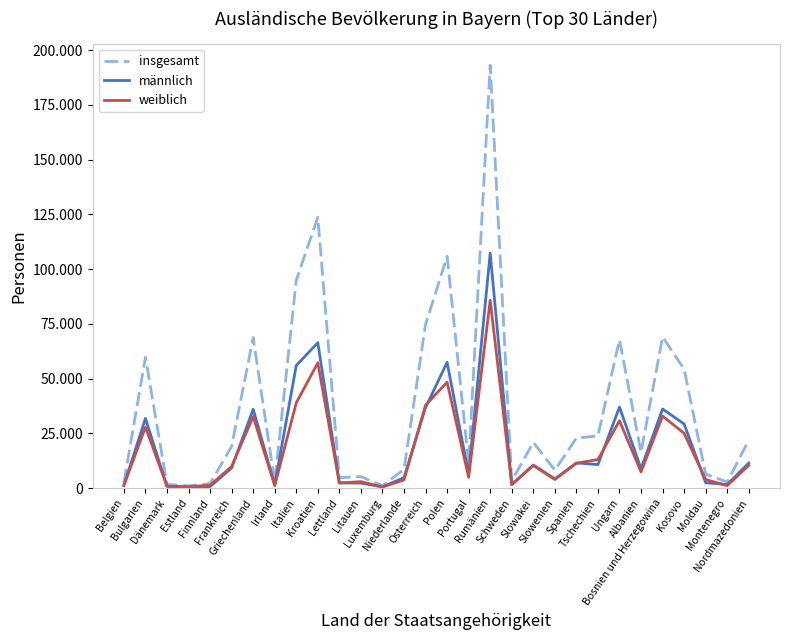

What is the value of the weiblich point at the 12th from the left?

2987